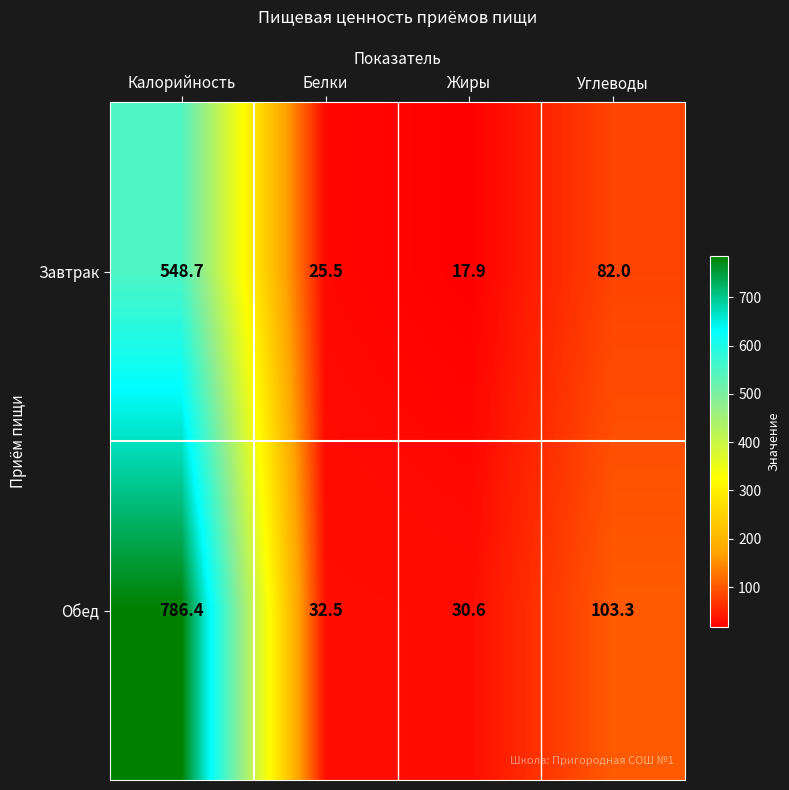

What is the difference between the second highest and second lowest values in the Завтрак series?

56.5